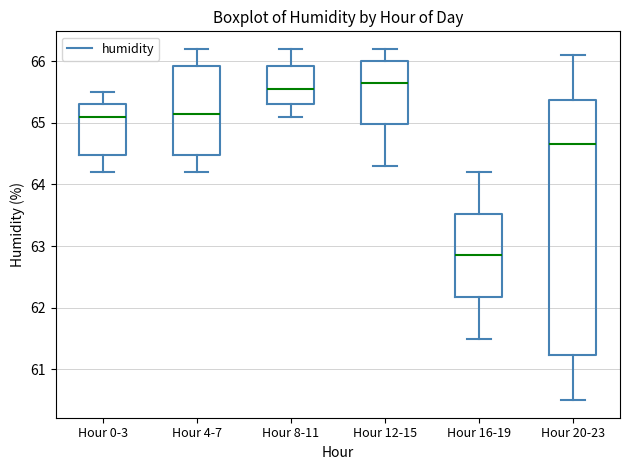

Where is the upper edge of the box for Hour 0-3 on the y-axis? The values are not printed on the chart, so give them approximately, as read against the axis.

65.3